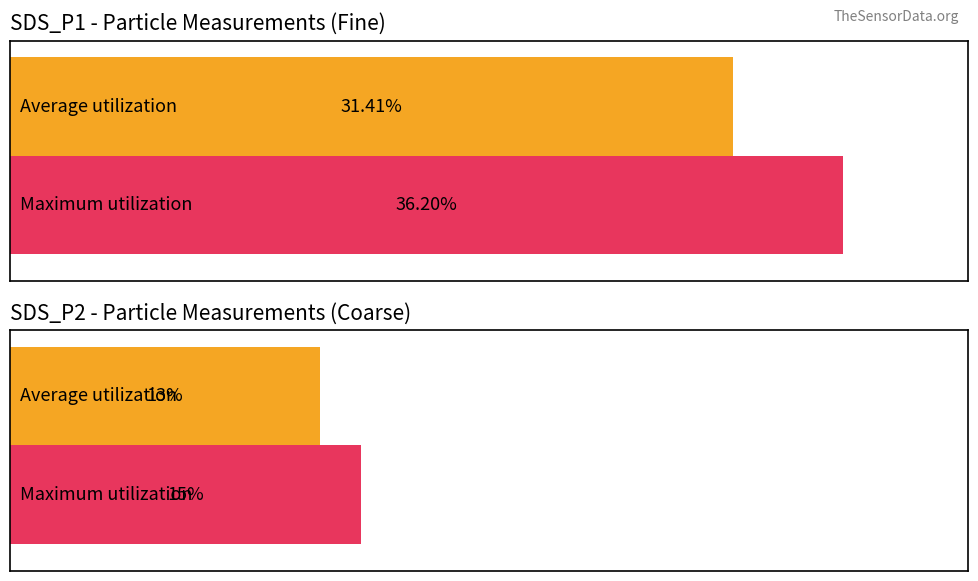

Are the bars horizontal?

Yes